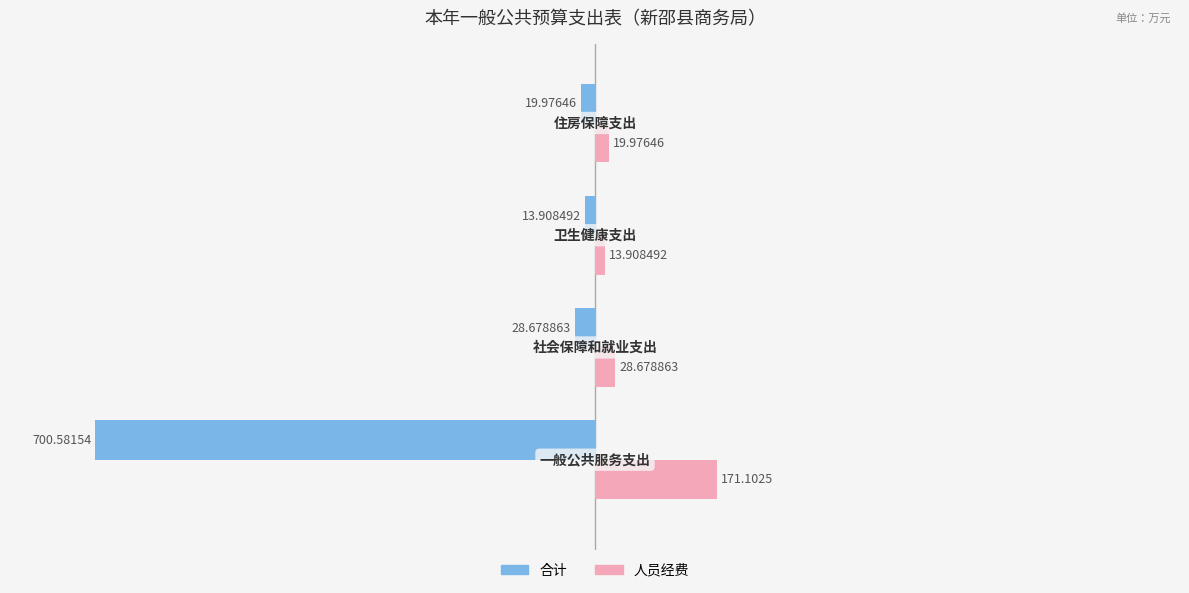

List the series in order of their peak value, lowest first.

合计, 人员经费